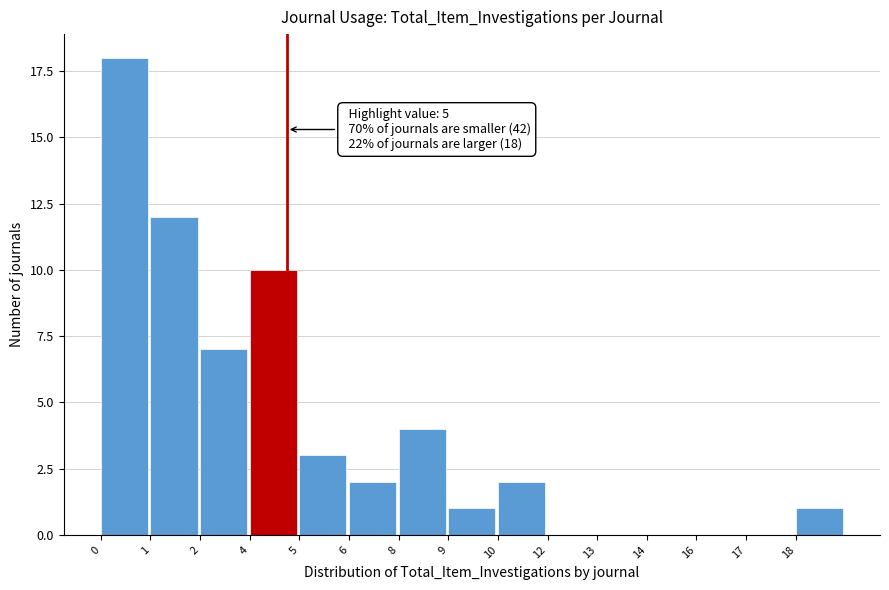

Reading right to left, extract all data points from this chart.

18=1	17=0	16=0	14=0	13=0	12=0	10=2	9=1	8=4	6=2	5=3	4=10	2=7	1=12	0=18